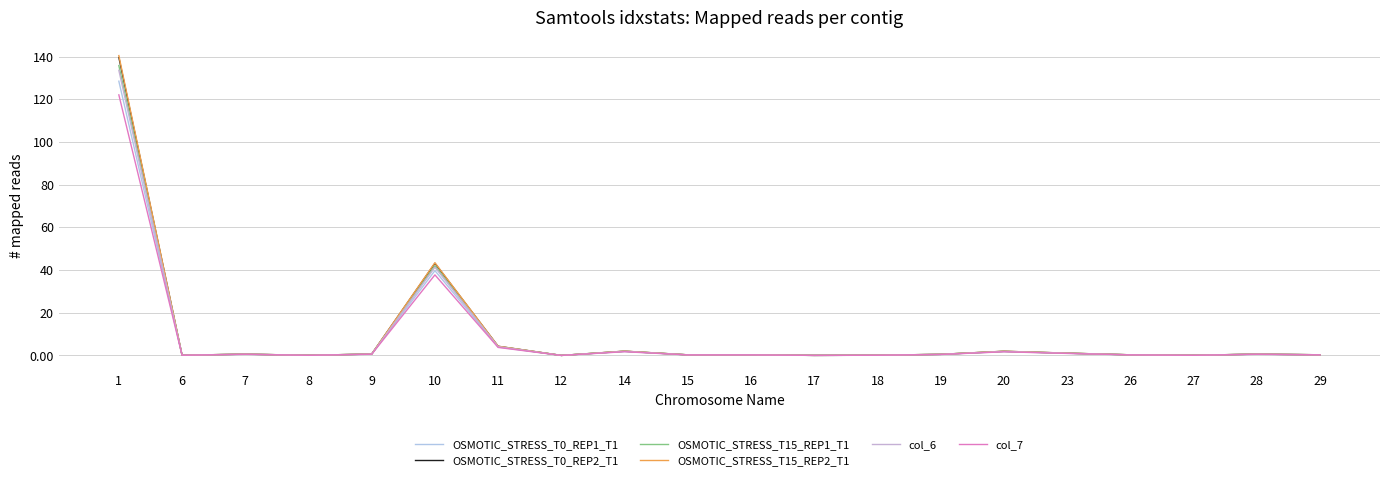

At how many categories does at least one series exceed 3?

3